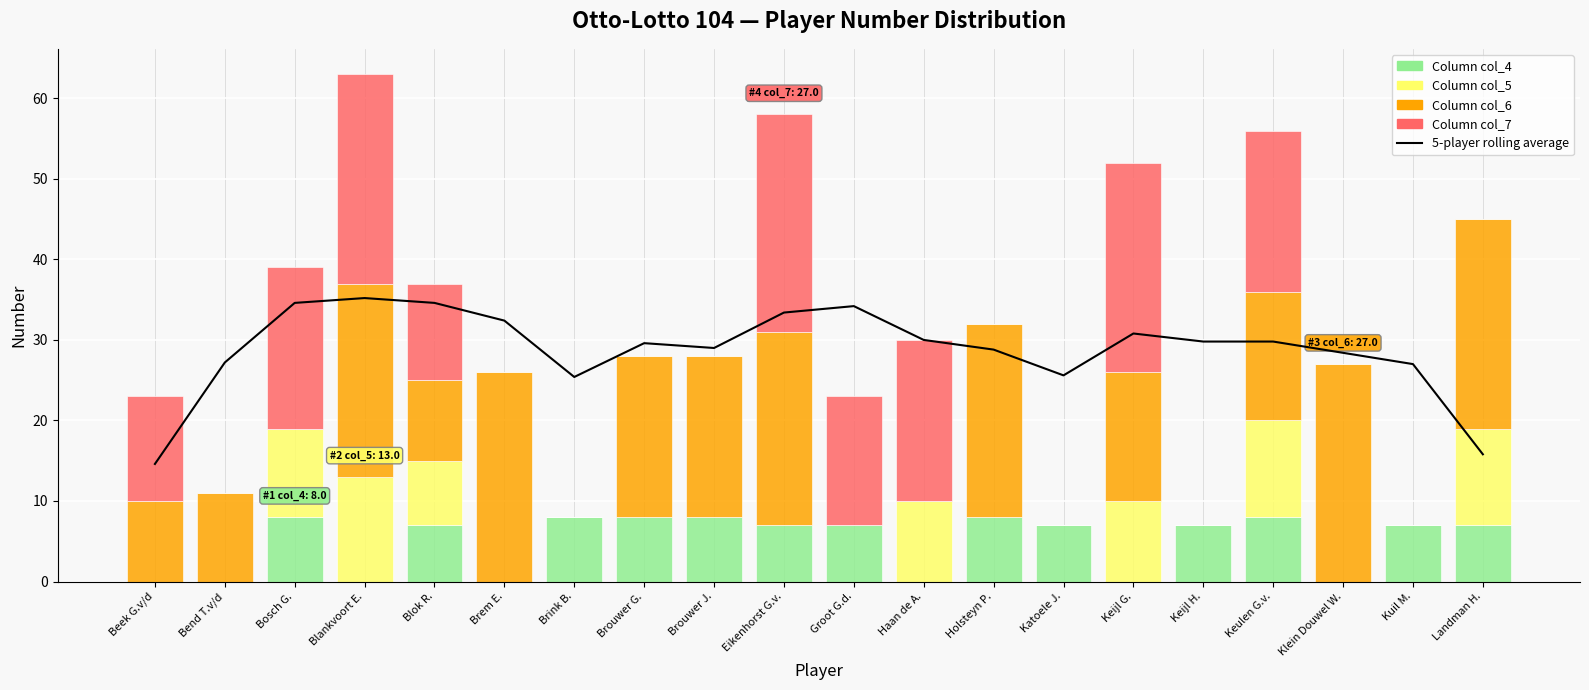

What is the total value across all series at Keijl H.?

36.8